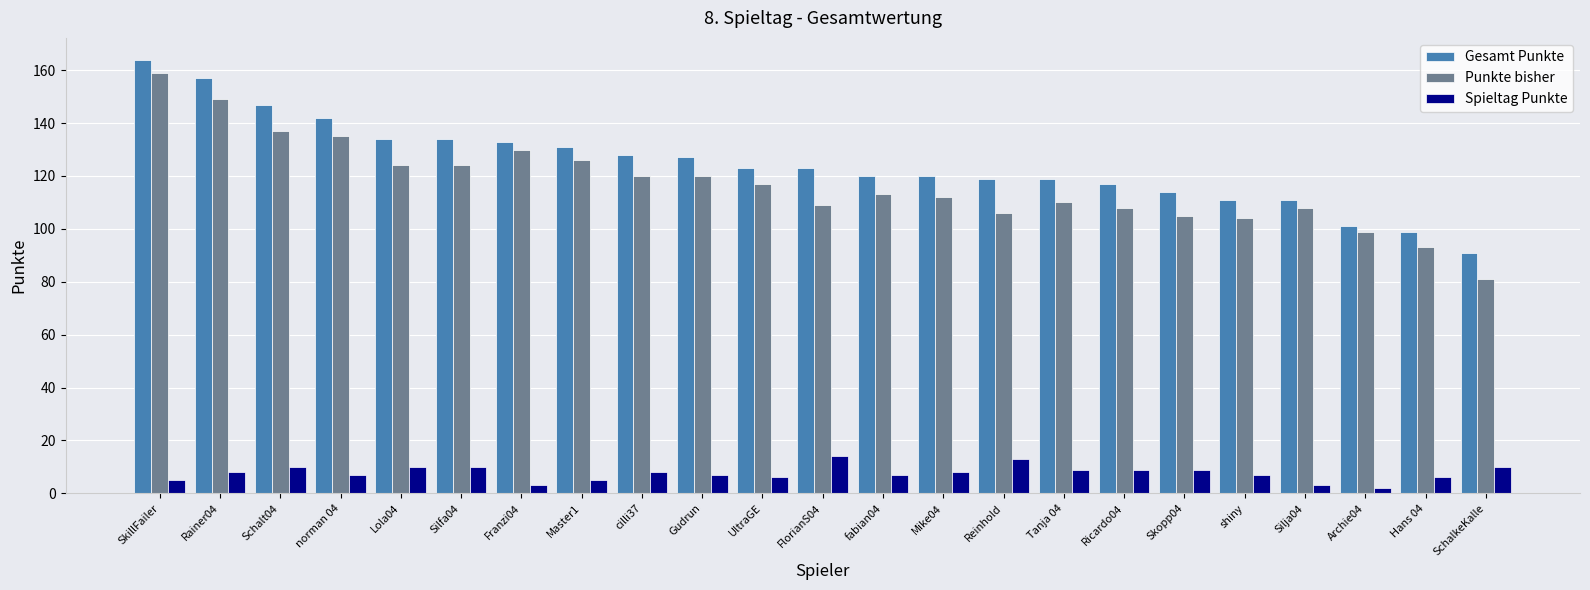

True or false: Gesamt Punkte has a value of 289 at SkillFailer.

False